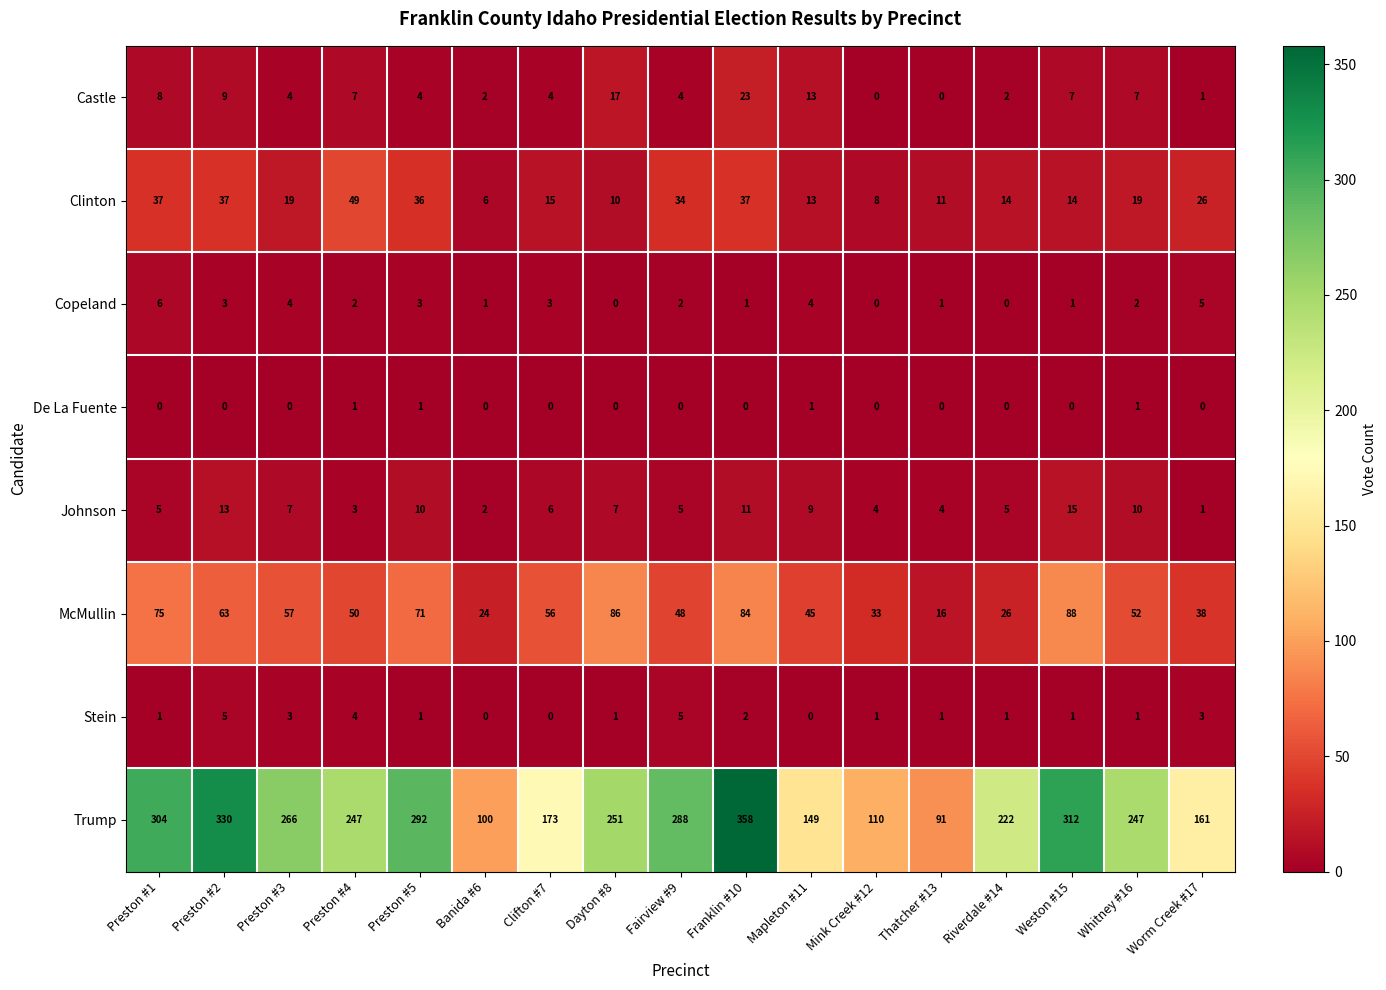

What is the spread (max minus min) of values at Mink Creek #12?

110